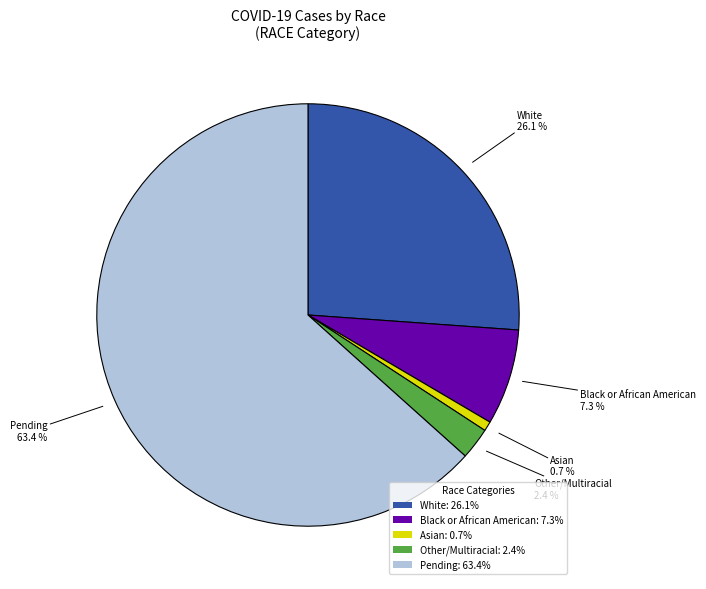

Between Pending: 63.4% and Black or African American: 7.3%, which is larger?

Pending: 63.4%